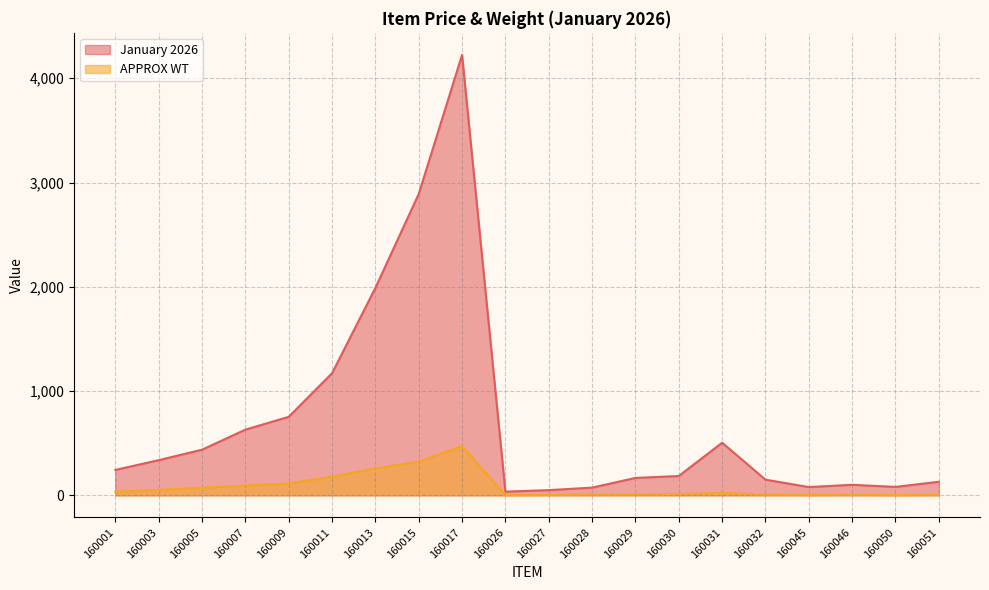

In APPROX WT, how many points are lower than both neighbors (excluding endpoints)?

3